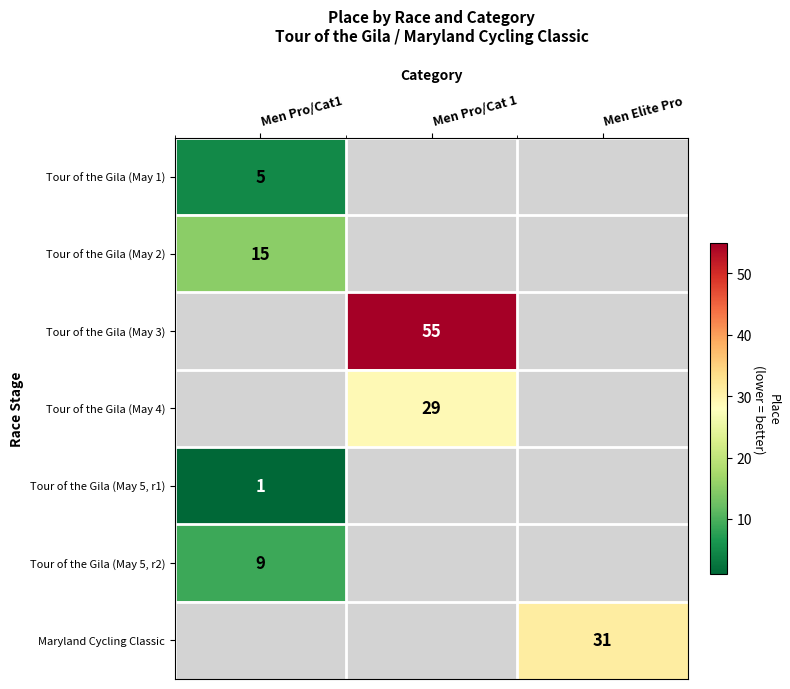

At how many categories does at least one series exceed 30?

2